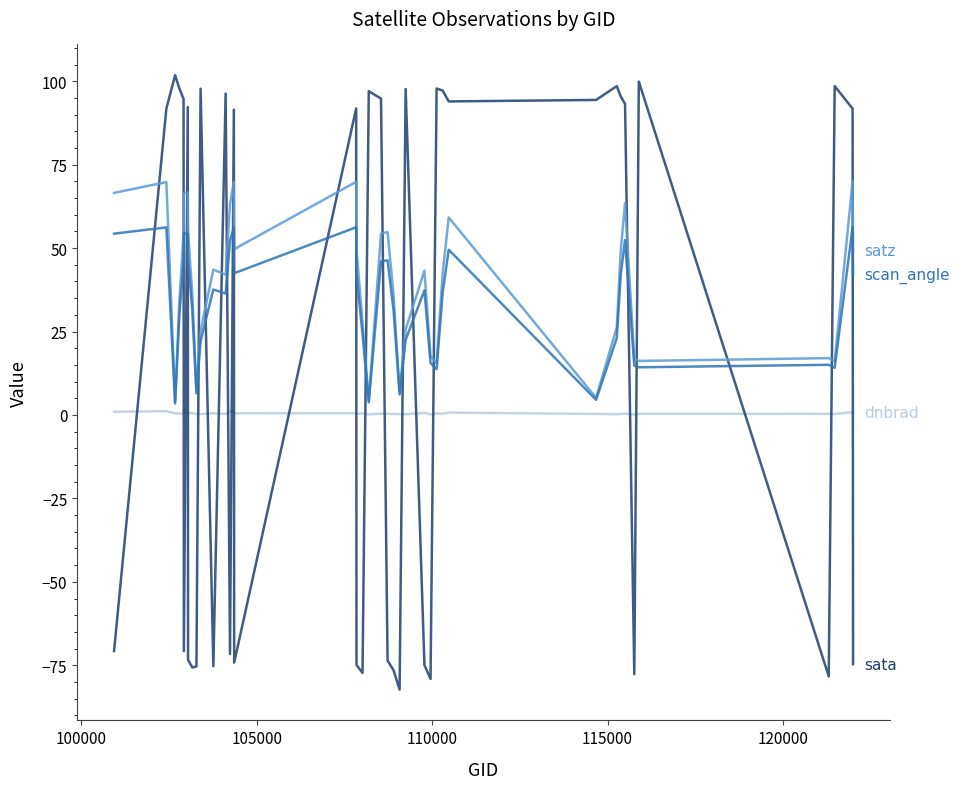

What is the smallest value displayed?

-82.3